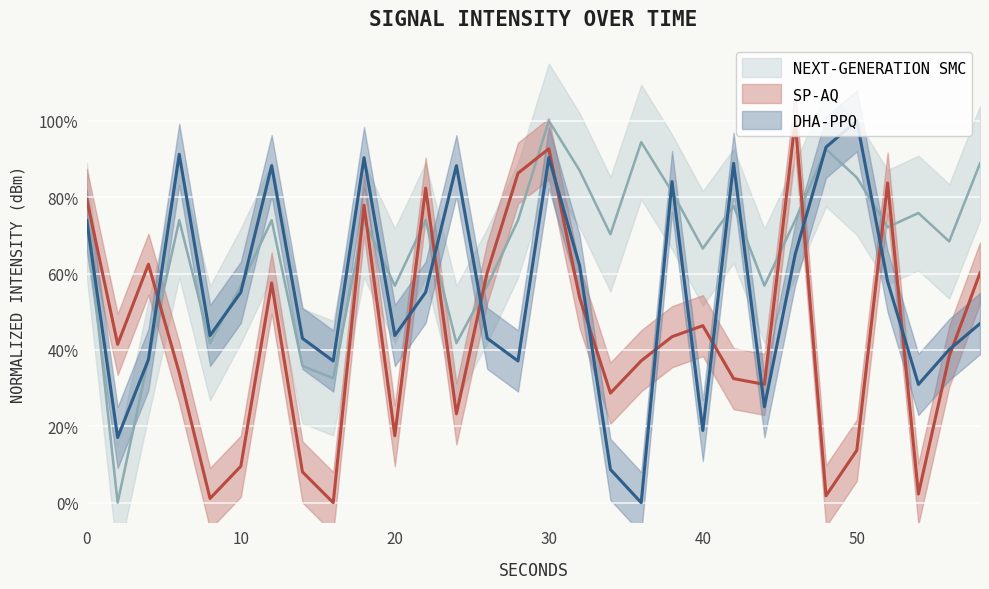

True or false: DHA-PPQ has a value of 0.9 at 42.

True